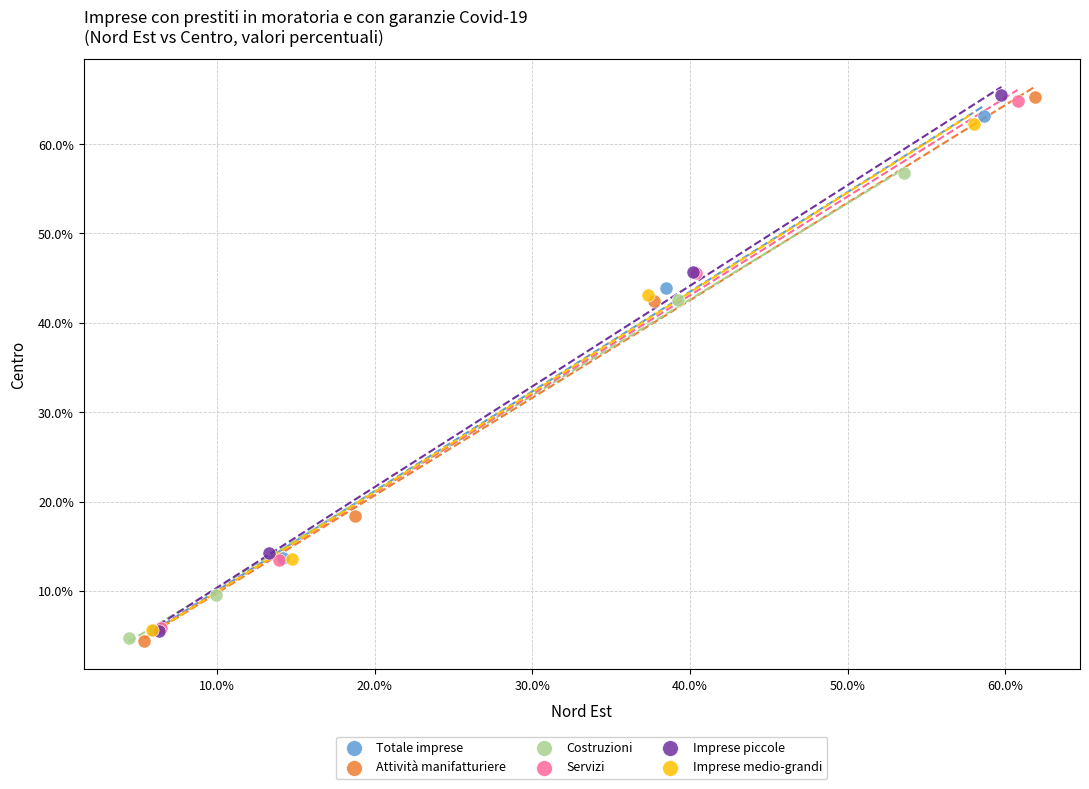

Which series has the widest spread of Y values?

Attività manifatturiere